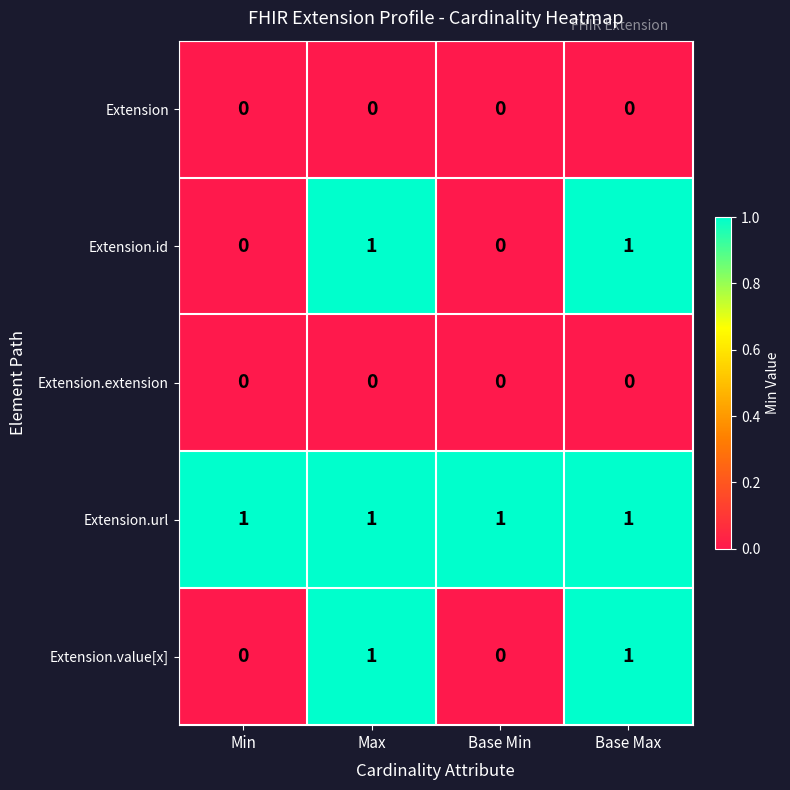

Count the Extension.value[x] values in the range 0 to 1.

4